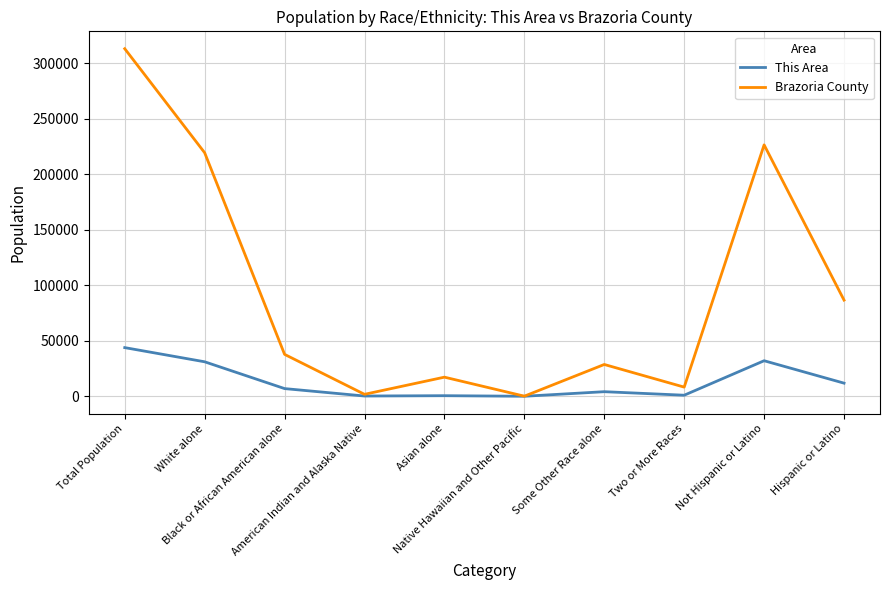

List the series in order of their peak value, lowest first.

This Area, Brazoria County